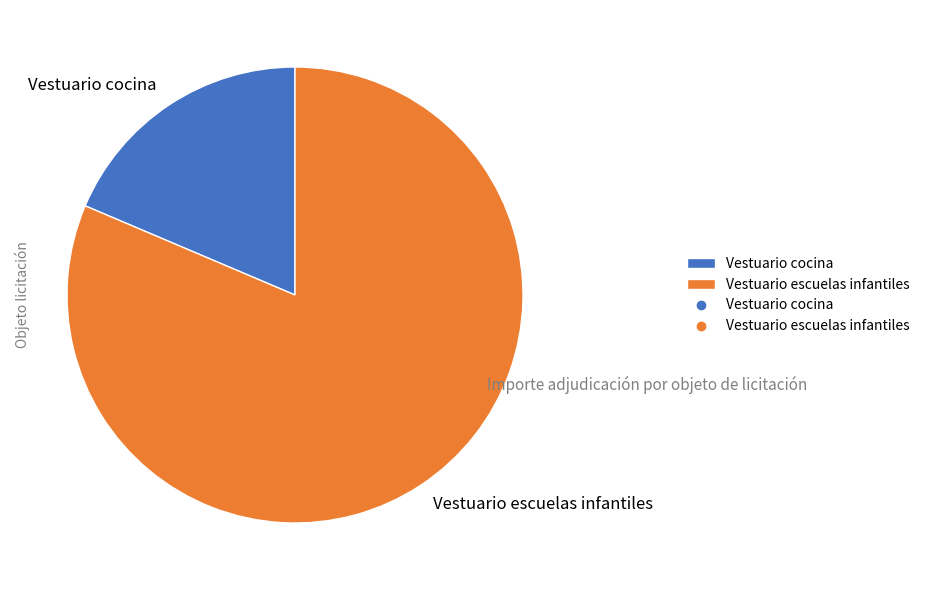

What is the largest slice in the pie chart?

Vestuario escuelas infantiles